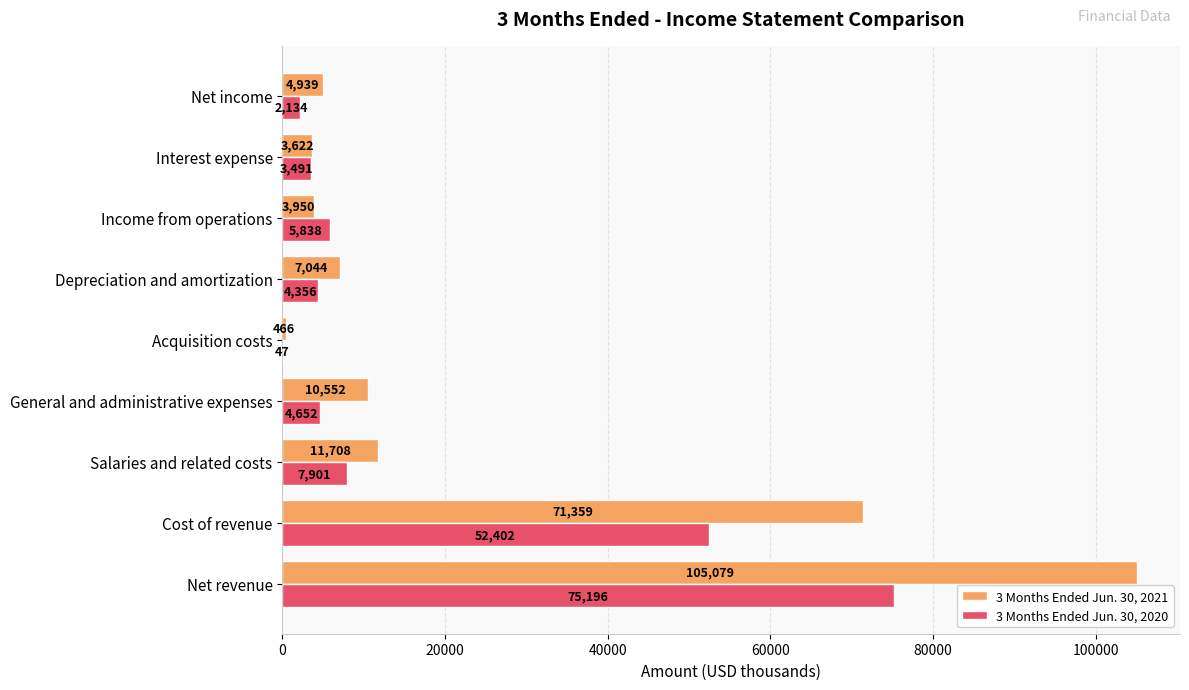

At which category is the sum across all series the highest?

Net revenue